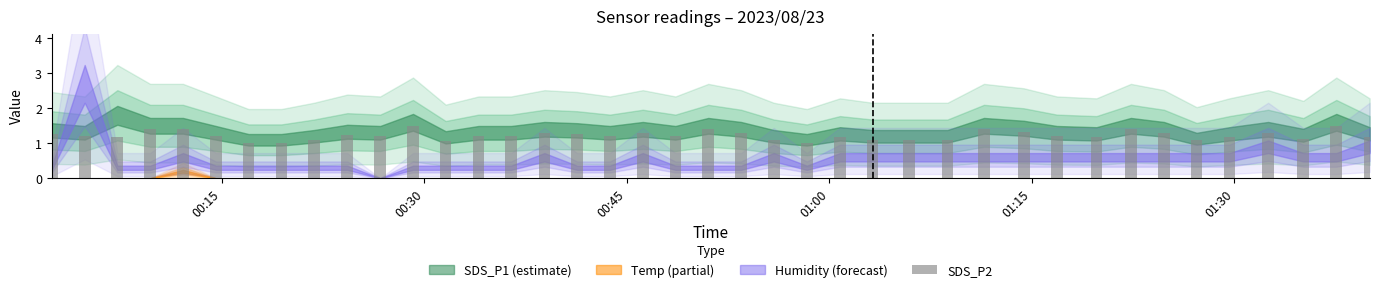

What is the difference between the maximum and minimum values?

0.5